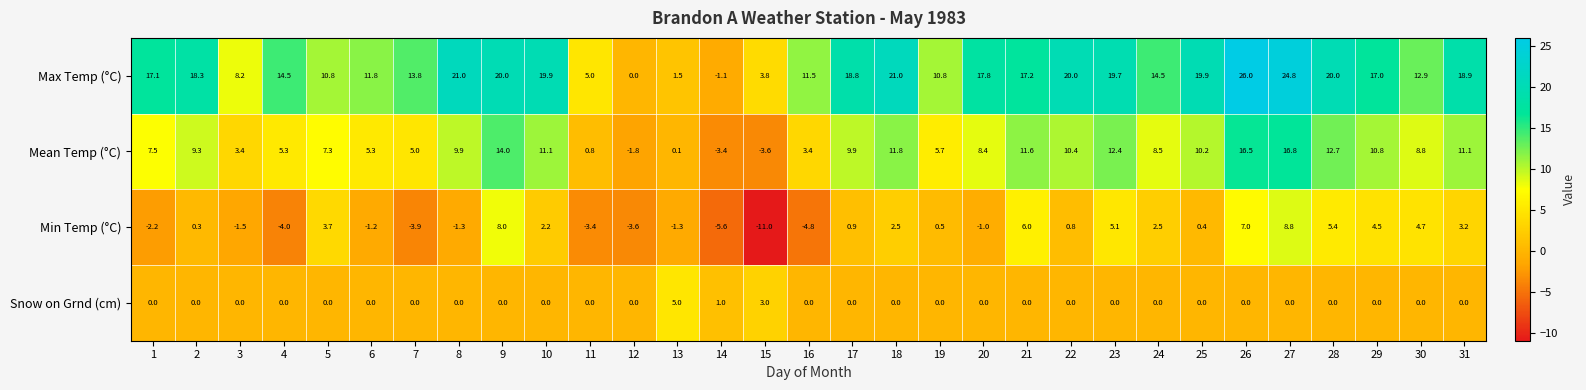

What is the difference between the highest and lowest values at 27?

24.8